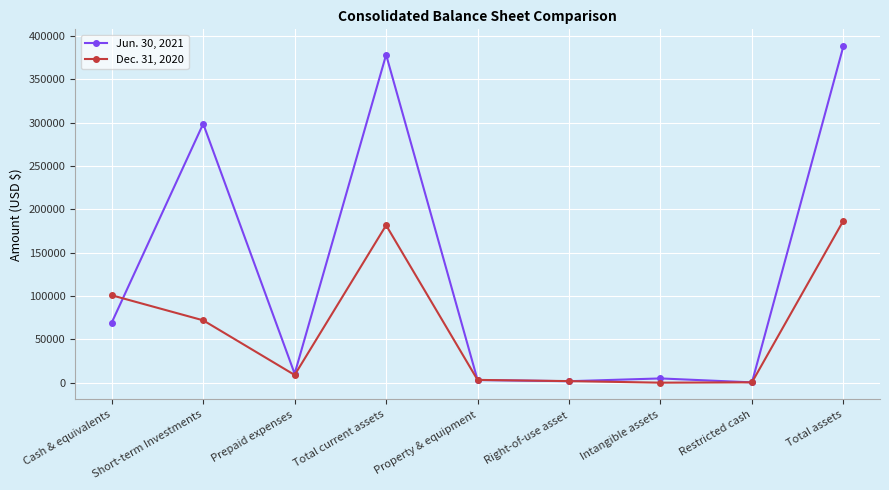

List the series in order of their peak value, highest first.

Jun. 30, 2021, Dec. 31, 2020